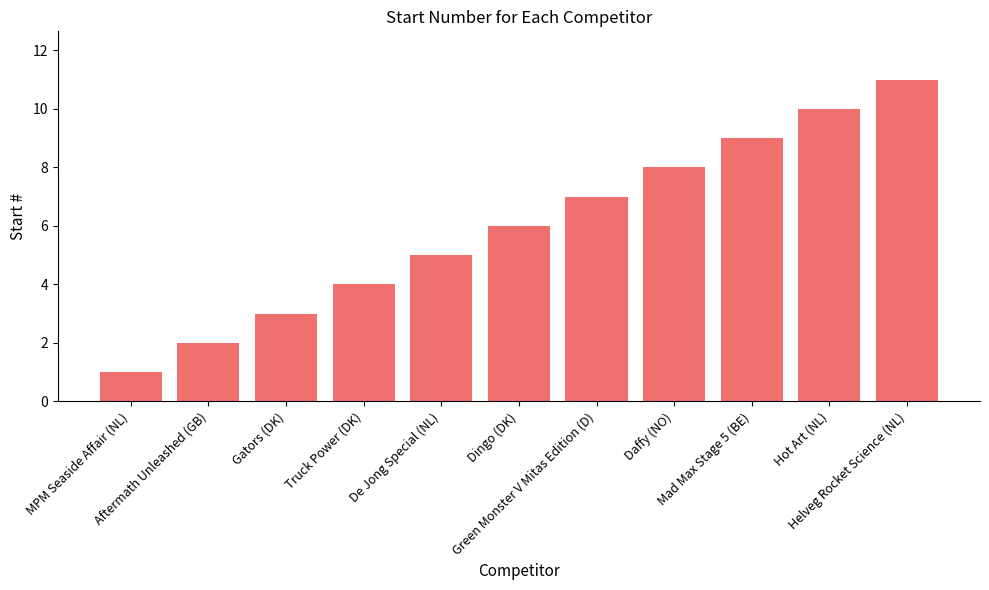

Reading left to right, what are all the values shown in this chart?

MPM Seaside Affair (NL)=1	Aftermath Unleashed (GB)=2	Gators (DK)=3	Truck Power (DK)=4	De Jong Special (NL)=5	Dingo (DK)=6	Green Monster V Mitas Edition (D)=7	Daffy (NO)=8	Mad Max Stage 5 (BE)=9	Hot Art (NL)=10	Helveg Rocket Science (NL)=11